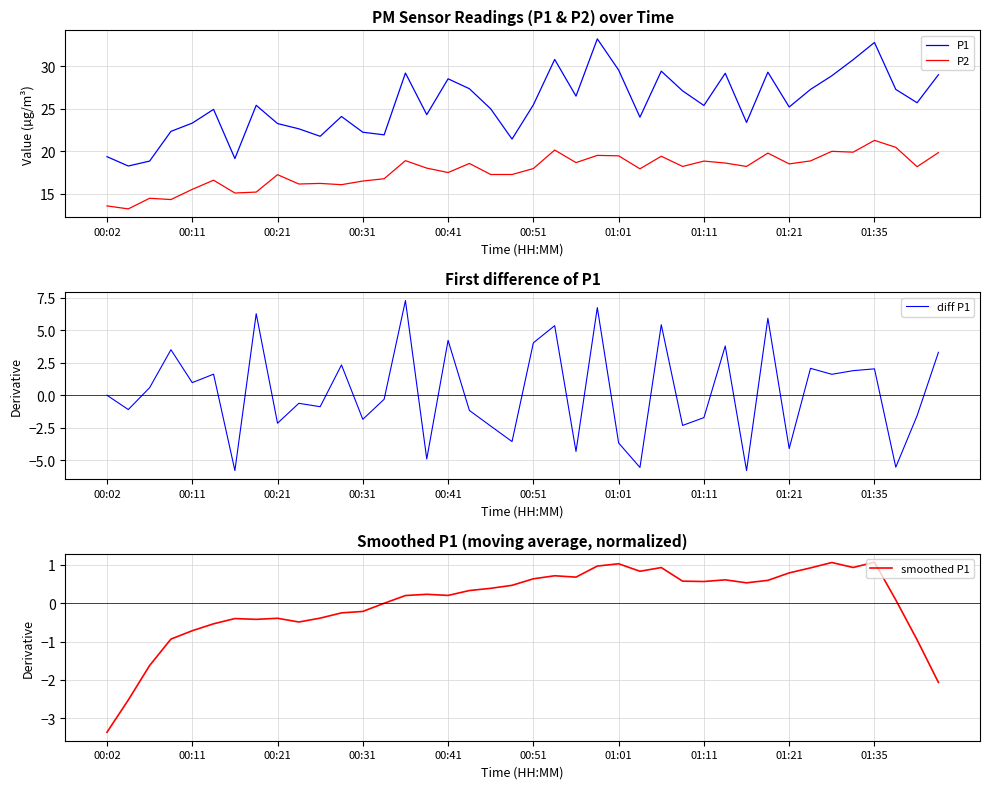

What is the approximate value of P1 at 00:11?

23.3